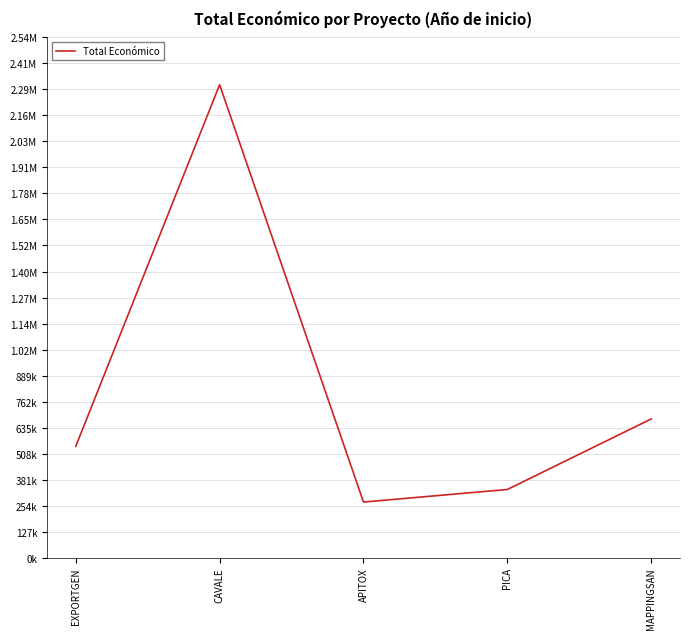

Is this an area chart (filled region under the line)?

No